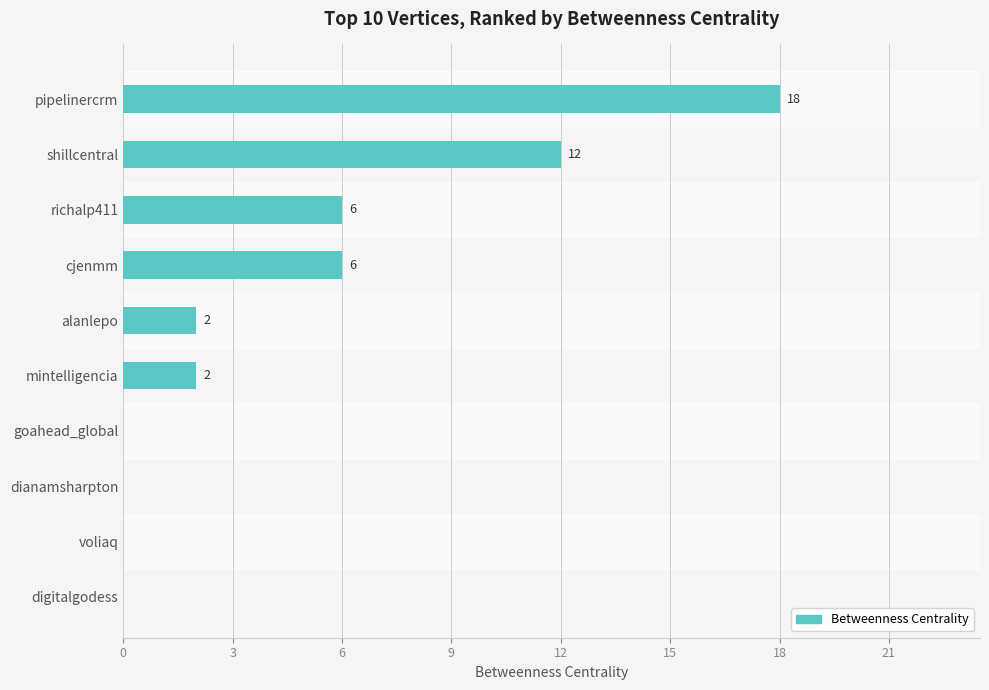

What is the ratio of the value at cjenmm to the value at mintelligencia?

3.0